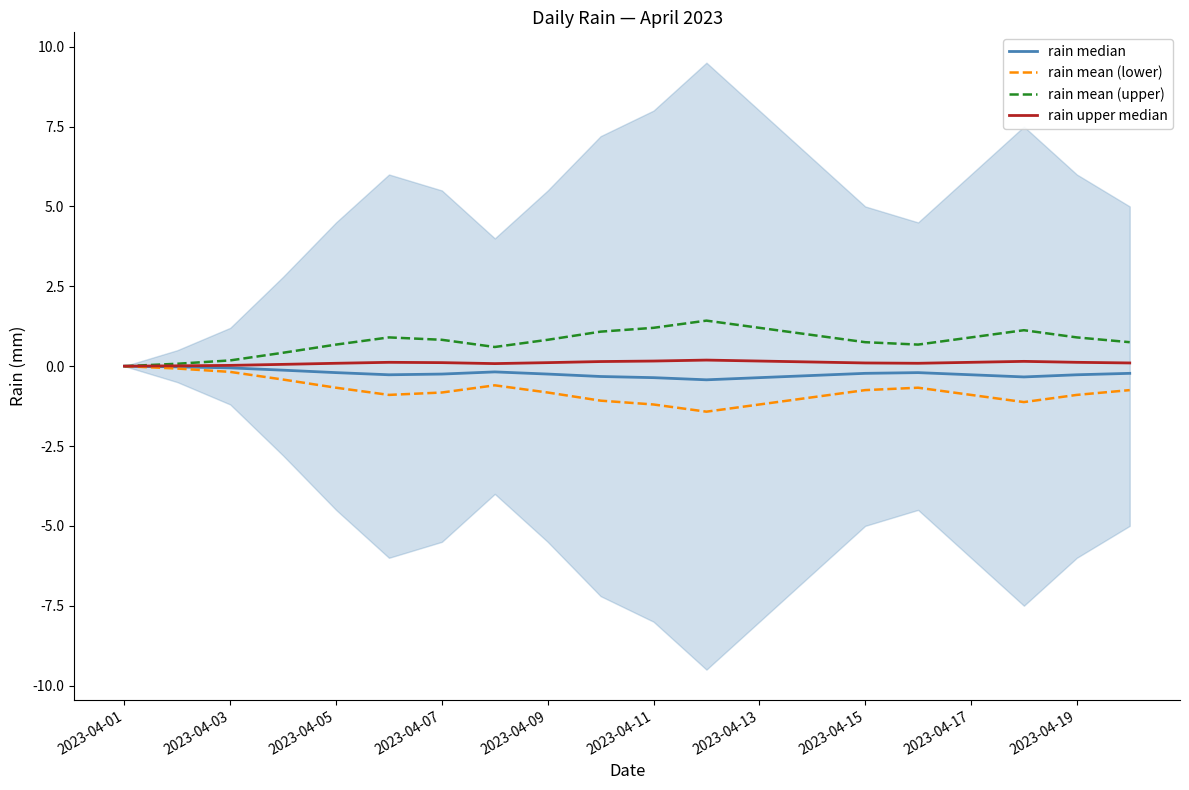

True or false: rain mean (lower) and rain upper median cross at least once.

False